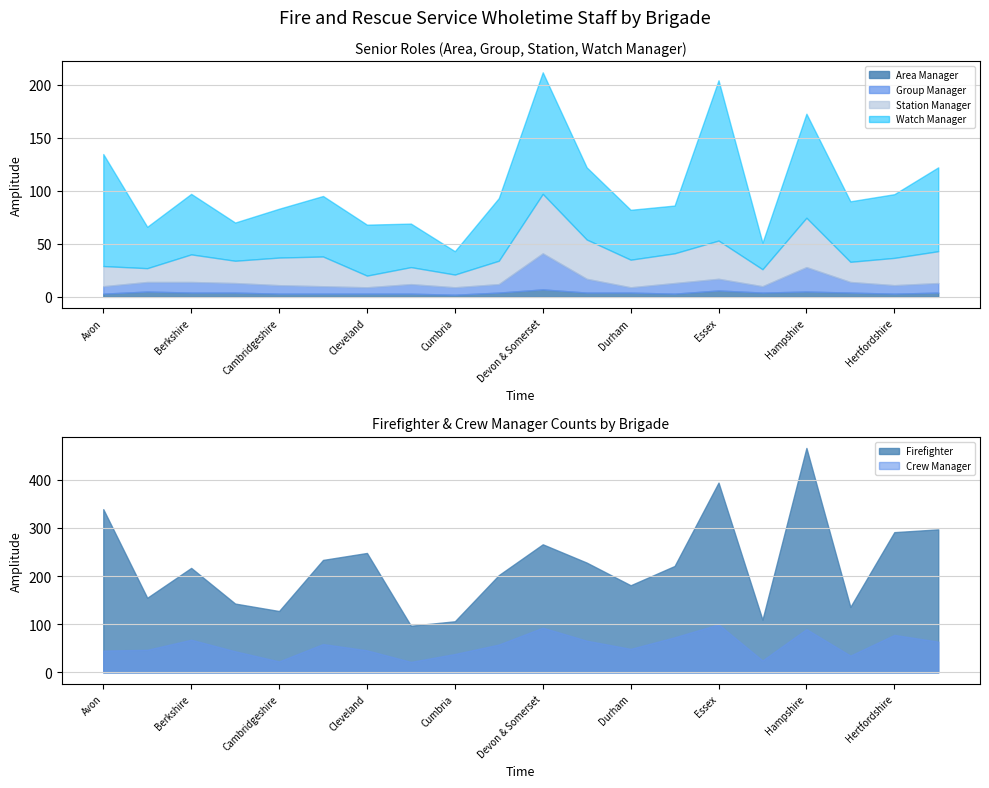

At Avon, list the series in order from largest to smallest.

Firefighter, Watch Manager, Crew Manager, Station Manager, Group Manager, Area Manager